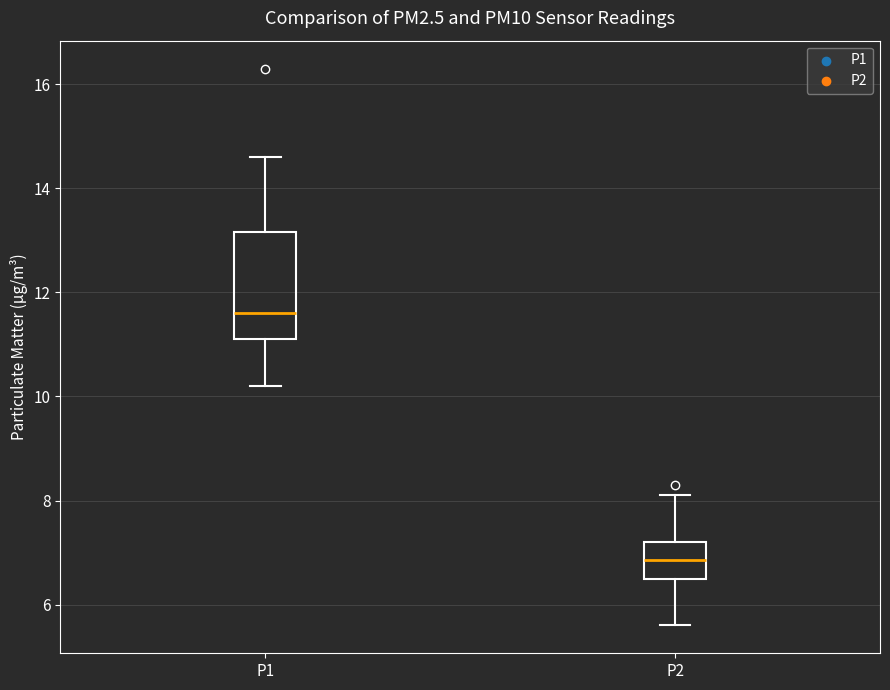

Where does the median line of the box for P2 sit on the y-axis? The values are not printed on the chart, so give them approximately, as read against the axis.

6.8